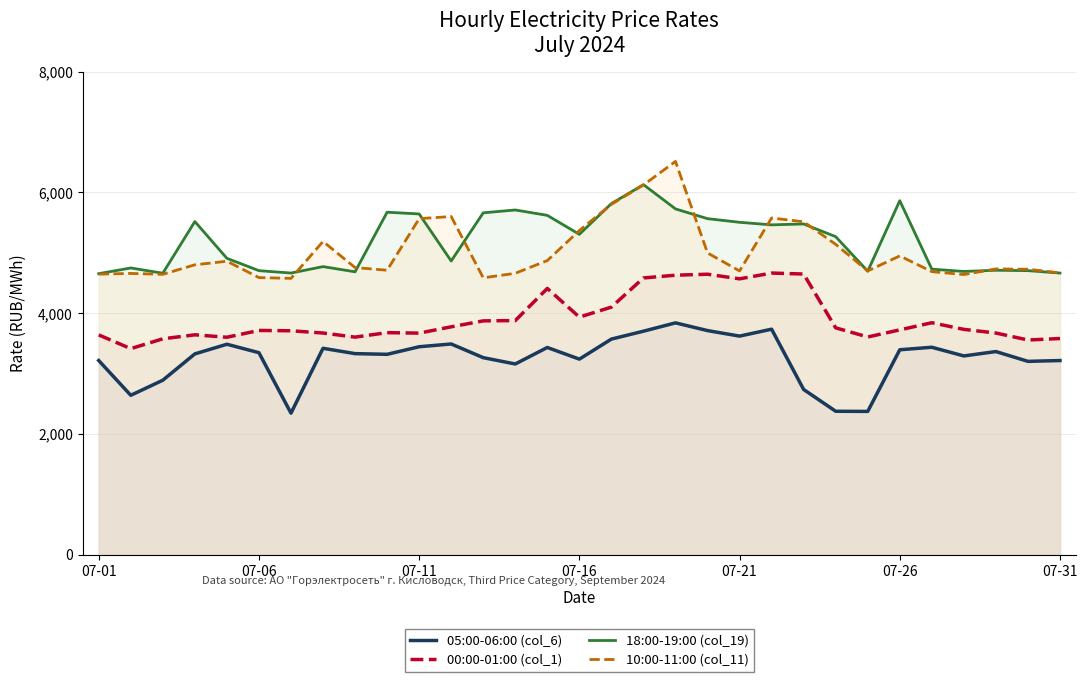

True or false: 18:00-19:00 (col_19) and 05:00-06:00 (col_6) cross at least once.

False